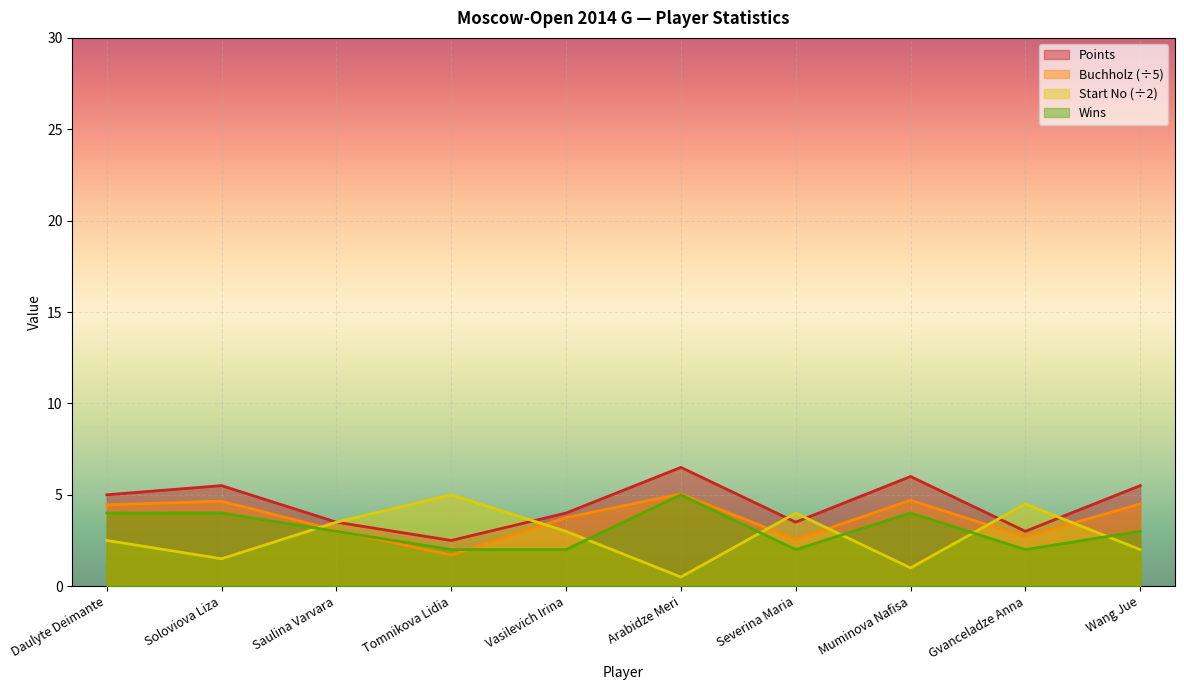

True or false: Wins and Points cross at least once.

False